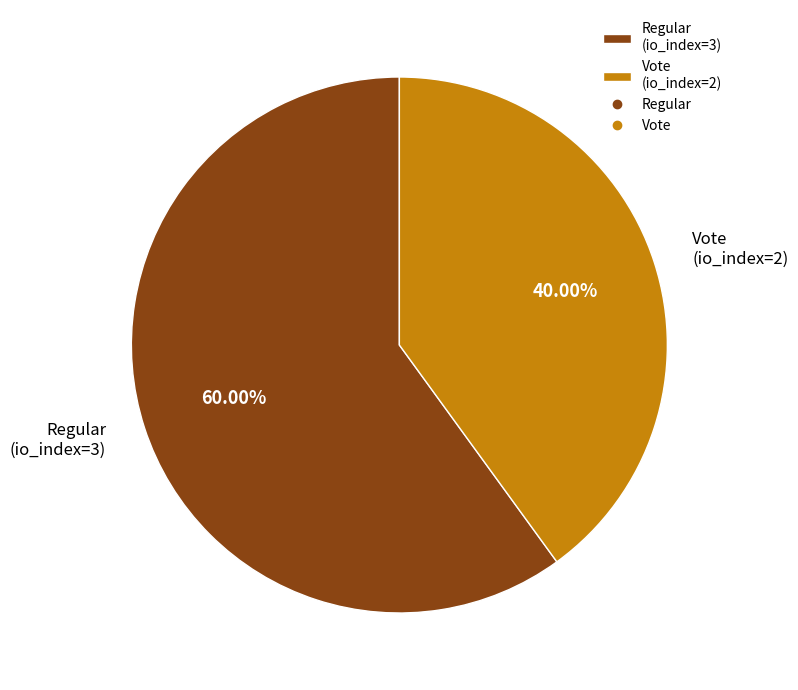

Does Regular (io_index=3) represent more than half of the total?

Yes